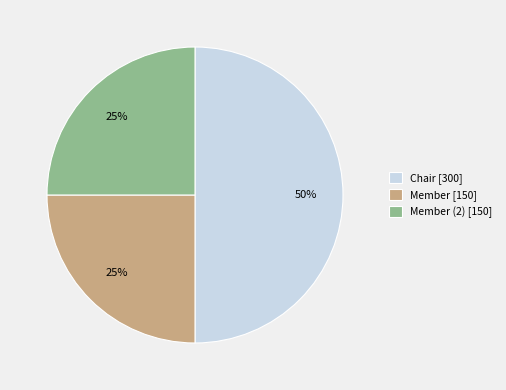

Which category has the biggest portion of the pie?

Chair [300]